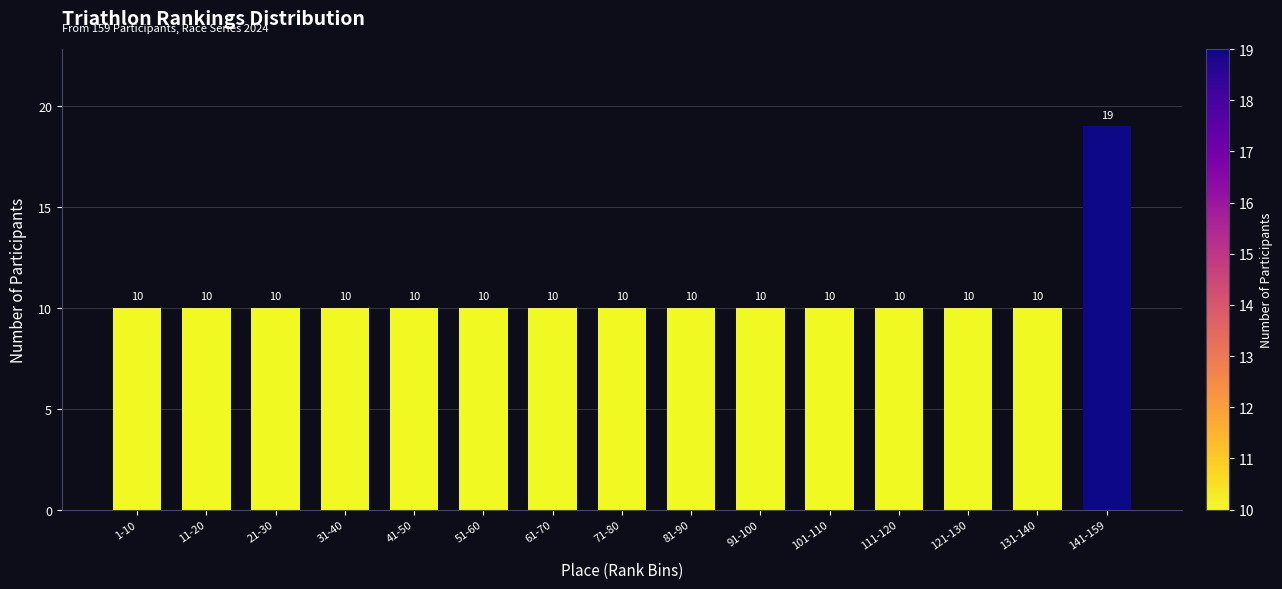

Reading right to left, extract all data points from this chart.

19	10	10	10	10	10	10	10	10	10	10	10	10	10	10